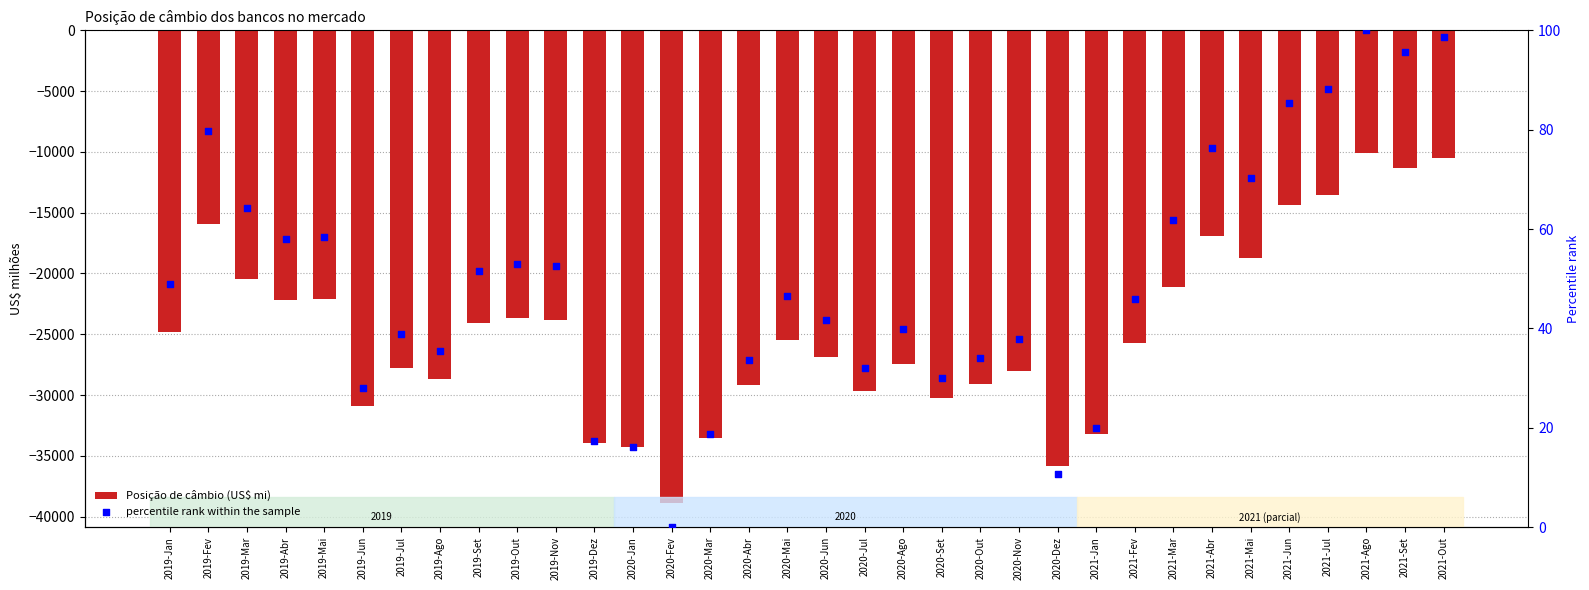

Which series reaches the maximum Y coordinate?

percentile rank within the sample